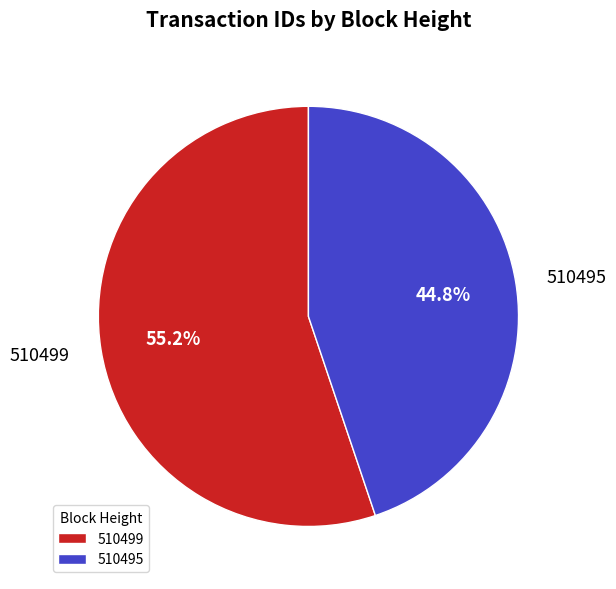

Between 510495 and 510499, which is larger?

510499